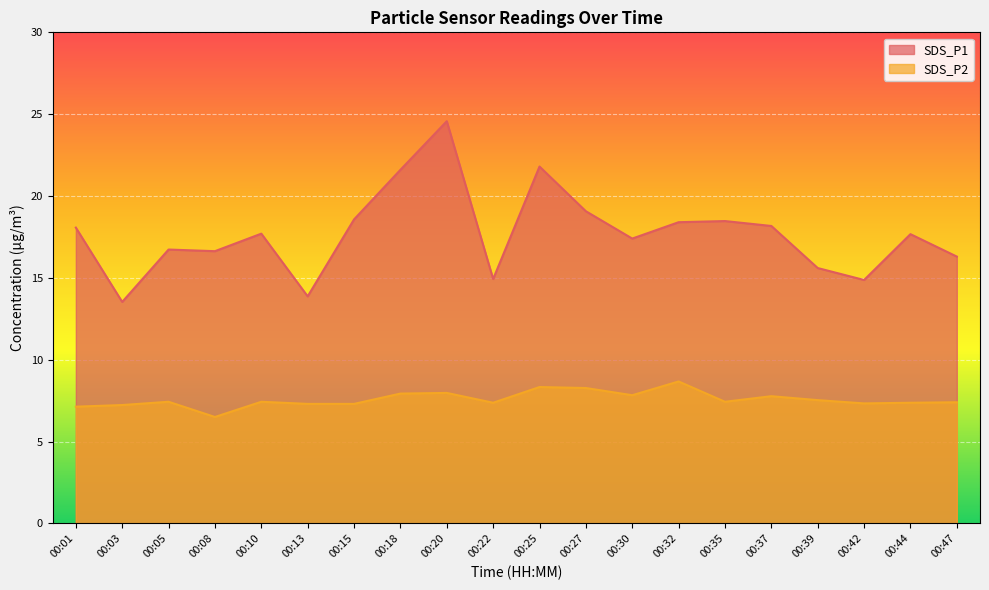

What is the sum of all SDS_P2 values?

151.5